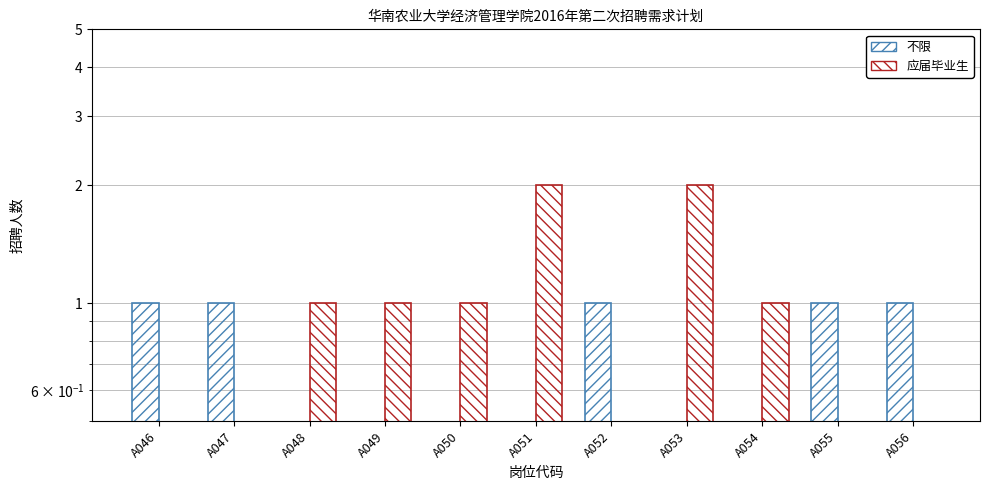

What is the greatest value displayed?

2